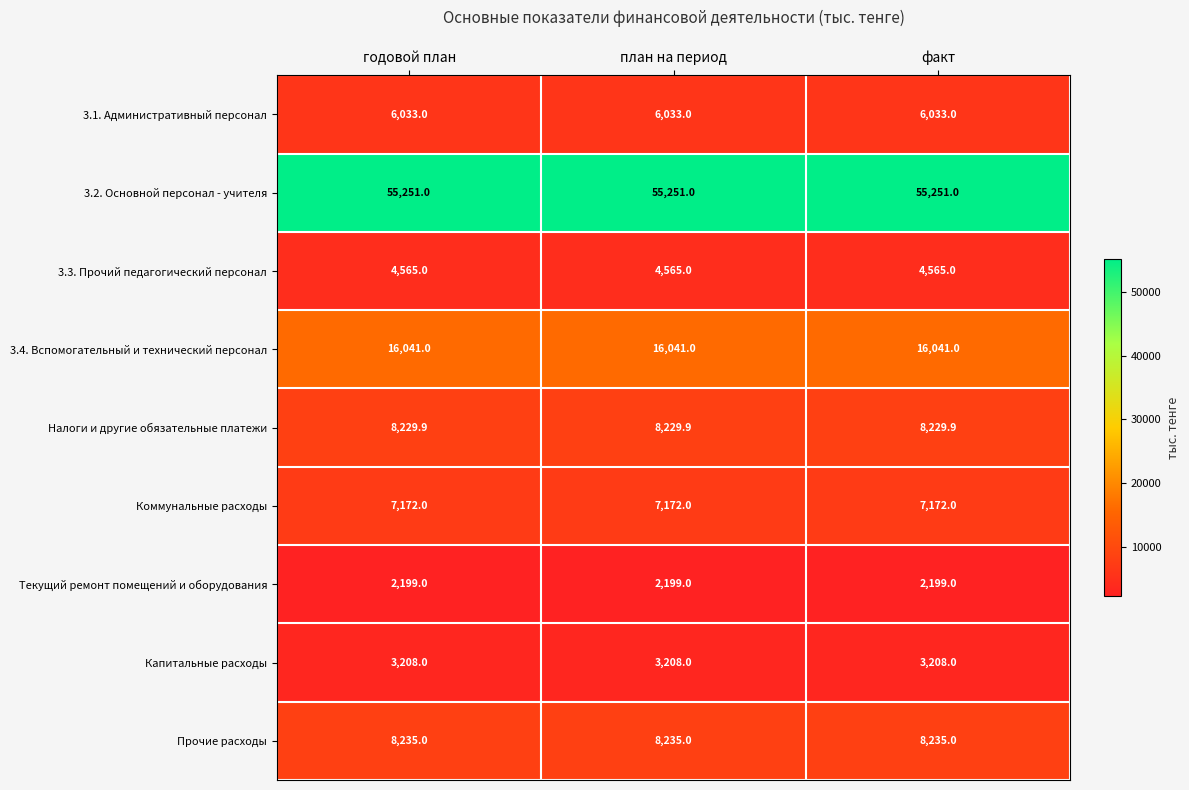

What is the approximate value of 3.2. Основной персонал - учителя at годовой план?

55251.0